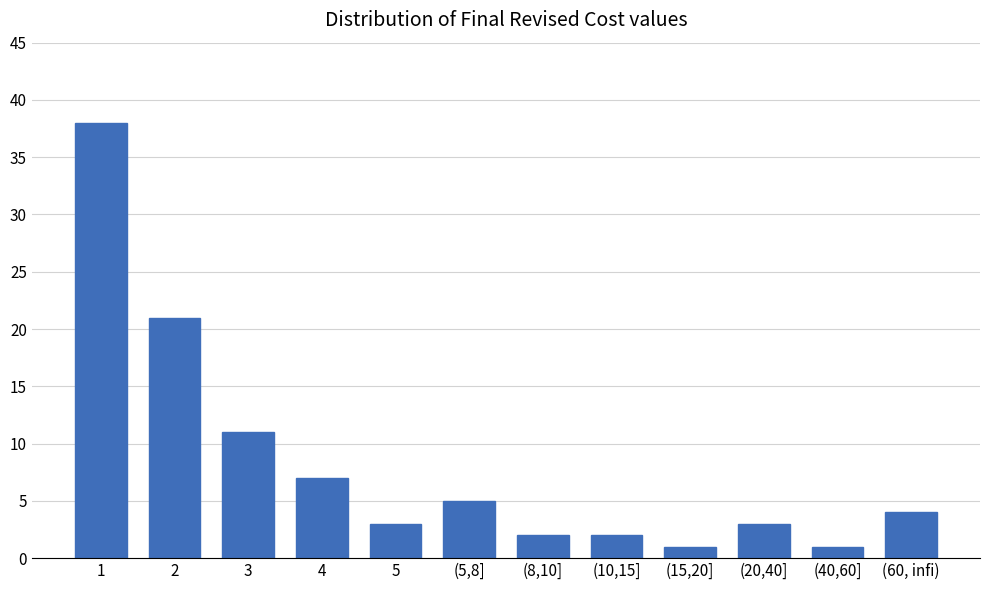

Reading left to right, transcribe all the data shown in this chart.

38	21	11	7	3	5	2	2	1	3	1	4